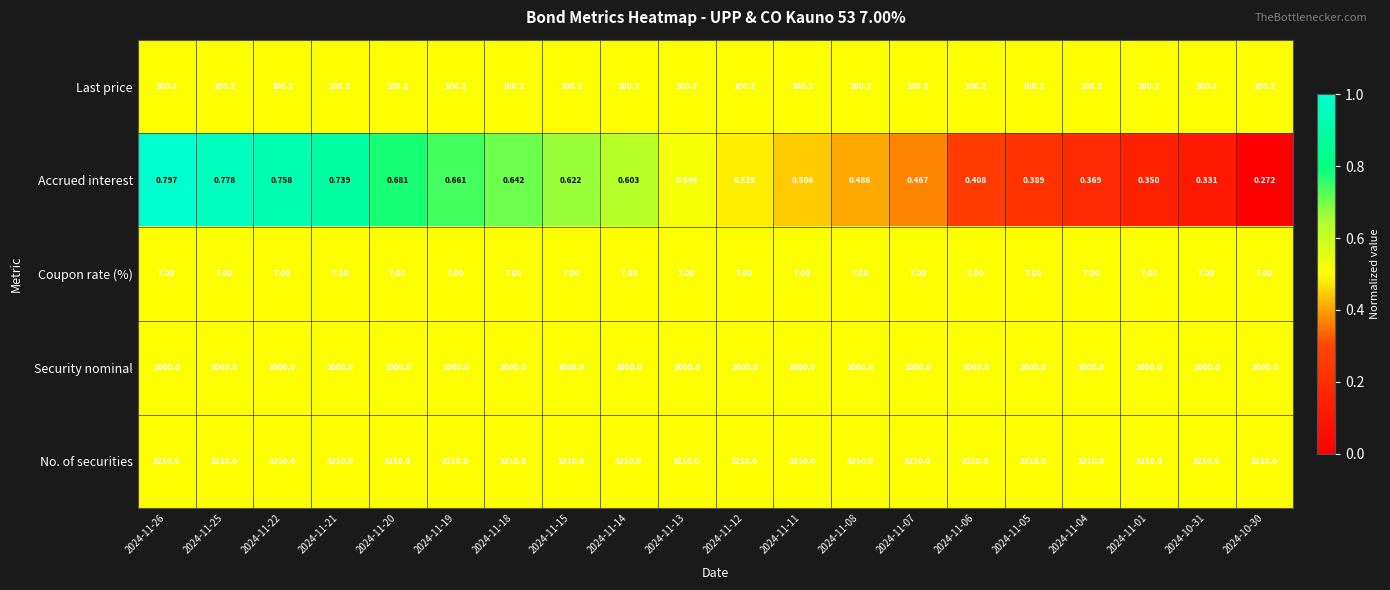

Which series has the widest spread of values?

Accrued interest